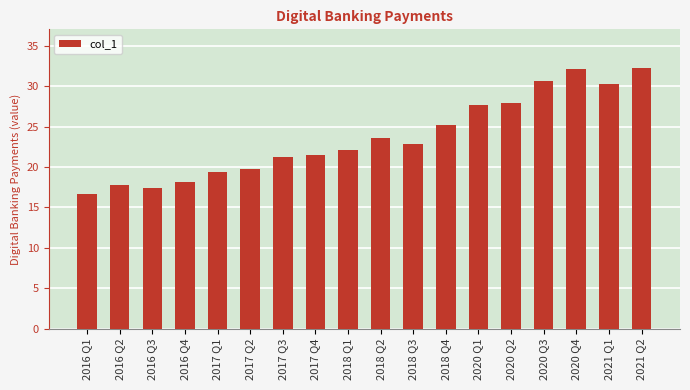

What is the change in value from 2017 Q3 to 2018 Q2?

+2.4